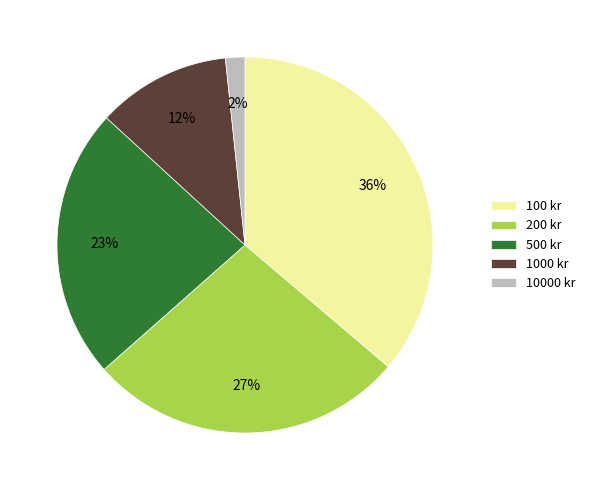

To the nearest percent, what percentage of the pie is 200 kr?

27%